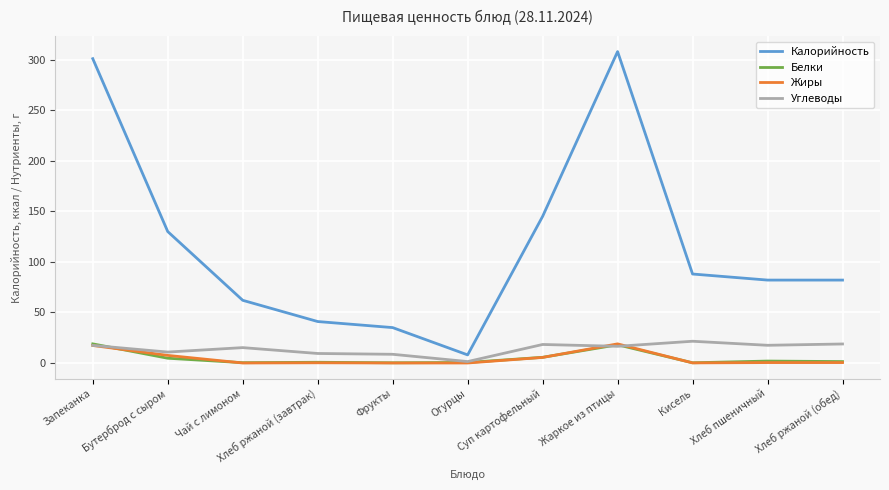

Which series has the largest total across all categories?

Калорийность